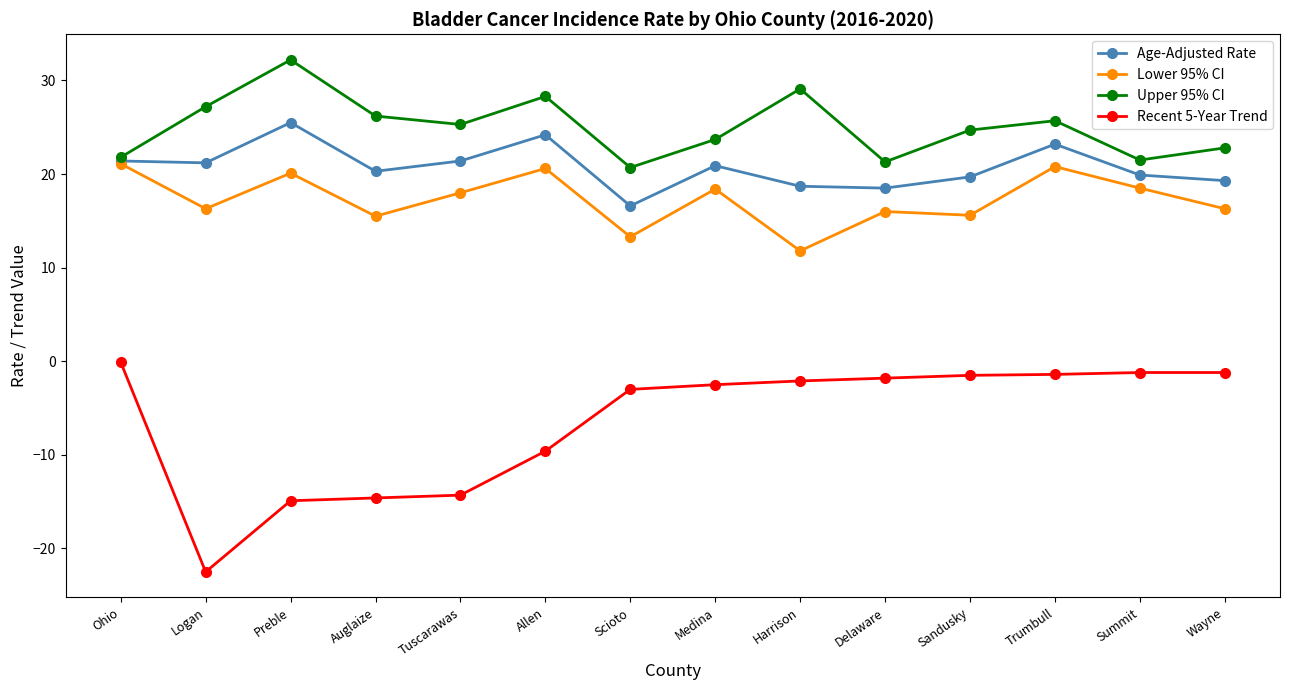

What is the value of the Upper 95% CI point at the 2nd from the left?

27.2